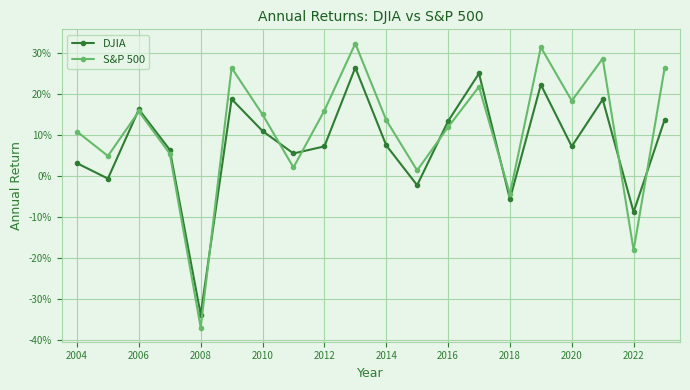

Is this an area chart (filled region under the line)?

No